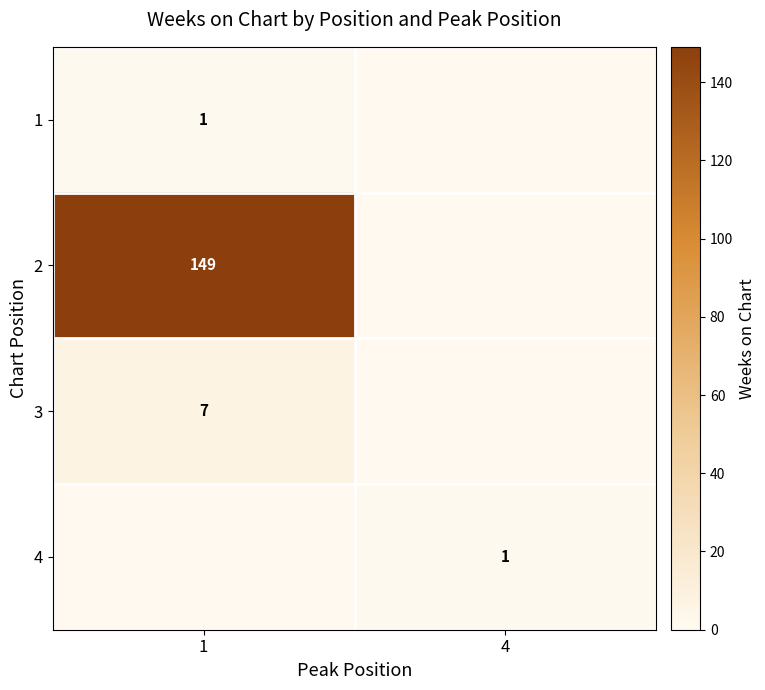

Count the number of data series in this chart.

4